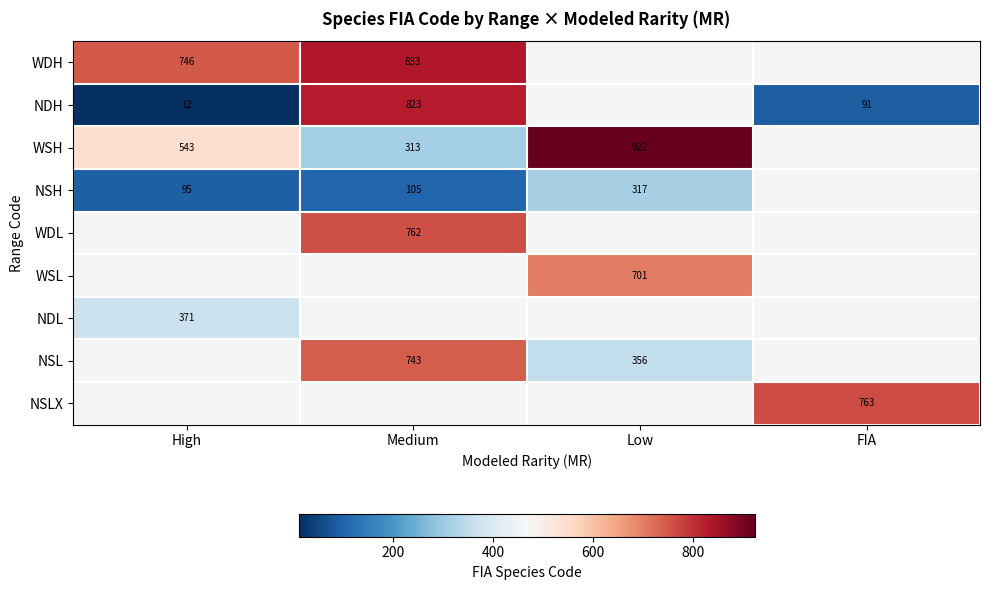

What is the sum of the WSH values at Low and Medium?

1235